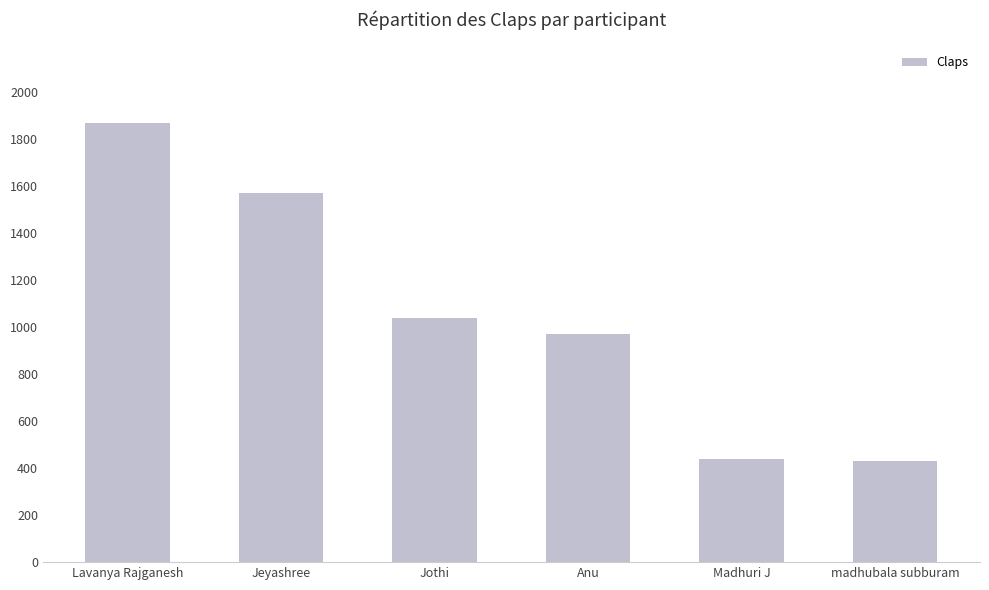

The value at Madhuri J is 597. True or false?

False